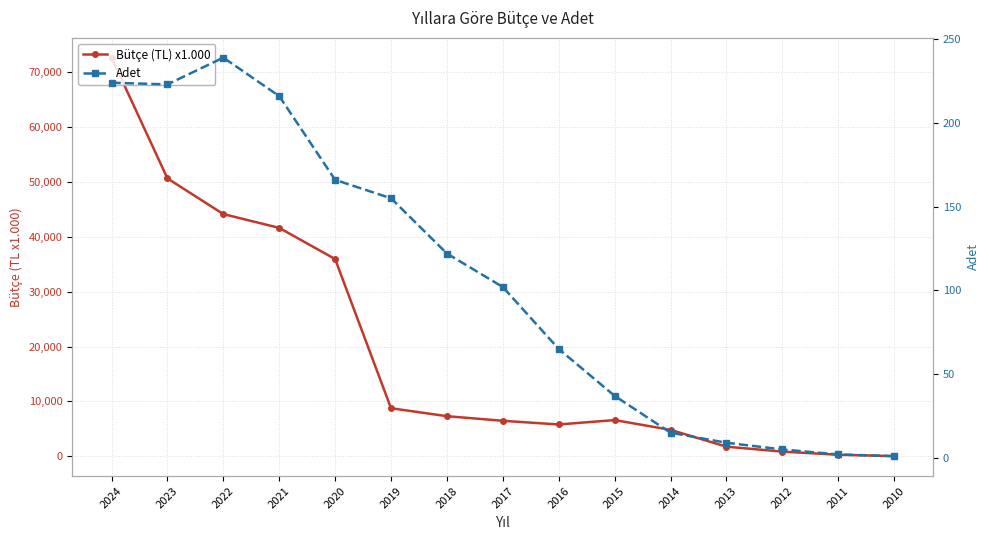

What are all the series names shown in the legend?

Bütçe (TL) x1.000, Adet